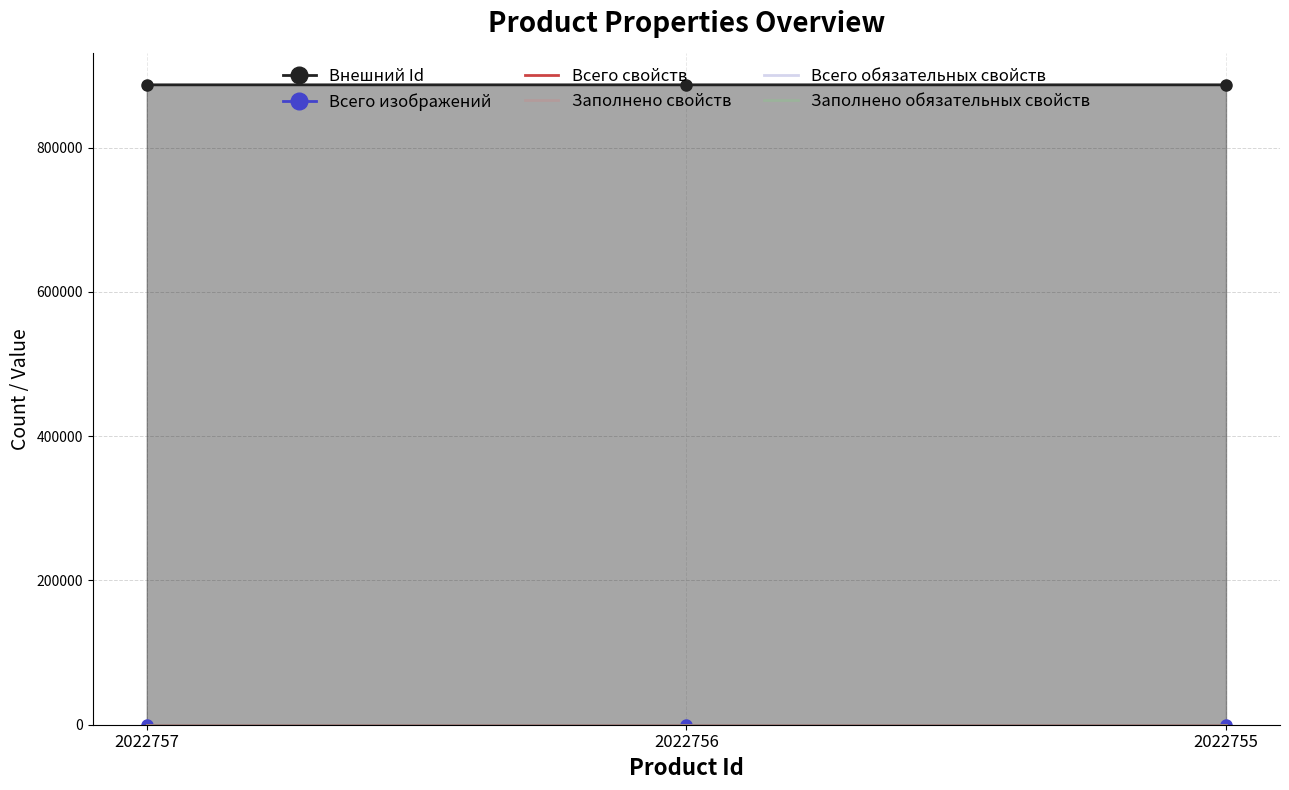

How many values in the Внешний Id series are below 887176?

1